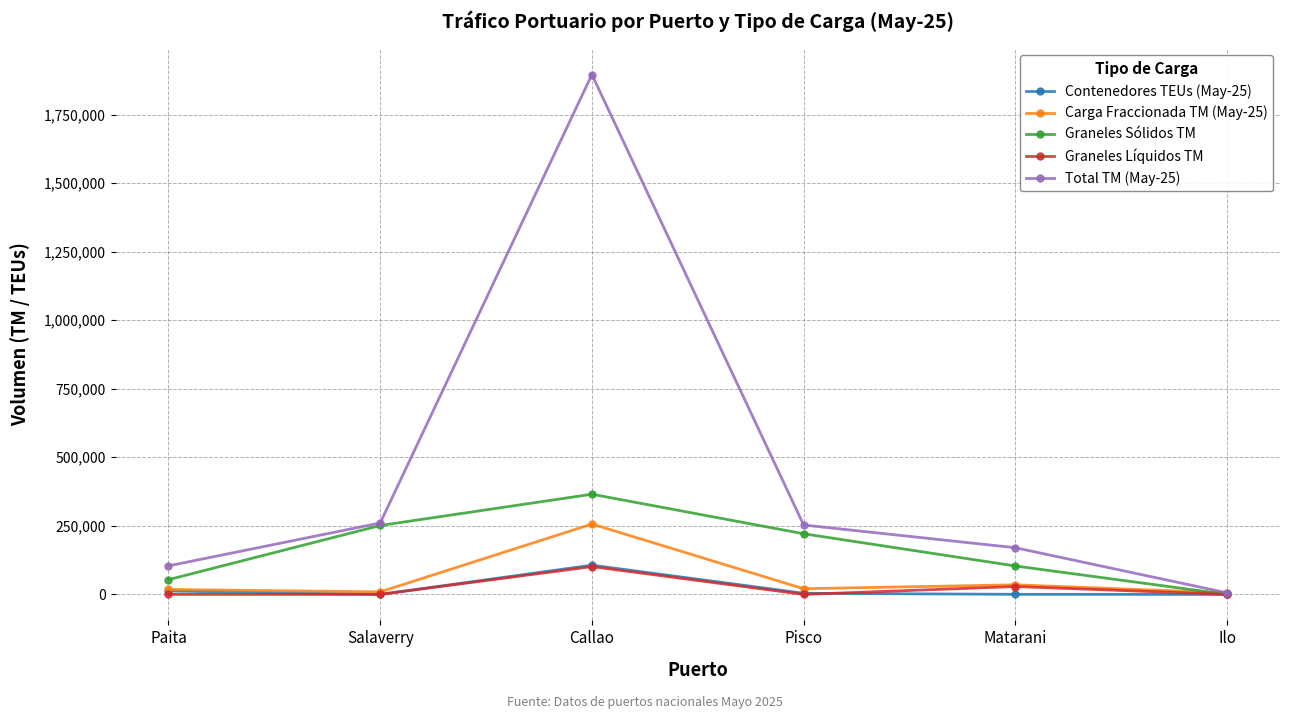

Which category has the highest value in the Contenedores TEUs (May-25) series?

Callao